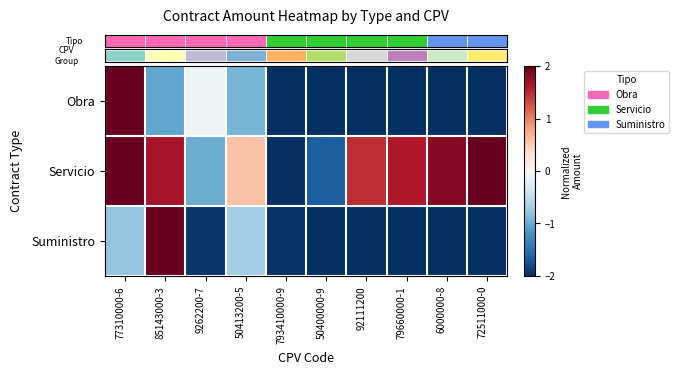

At 77310000-6, list the series in order from smallest to largest.

row_2, row_0, row_1